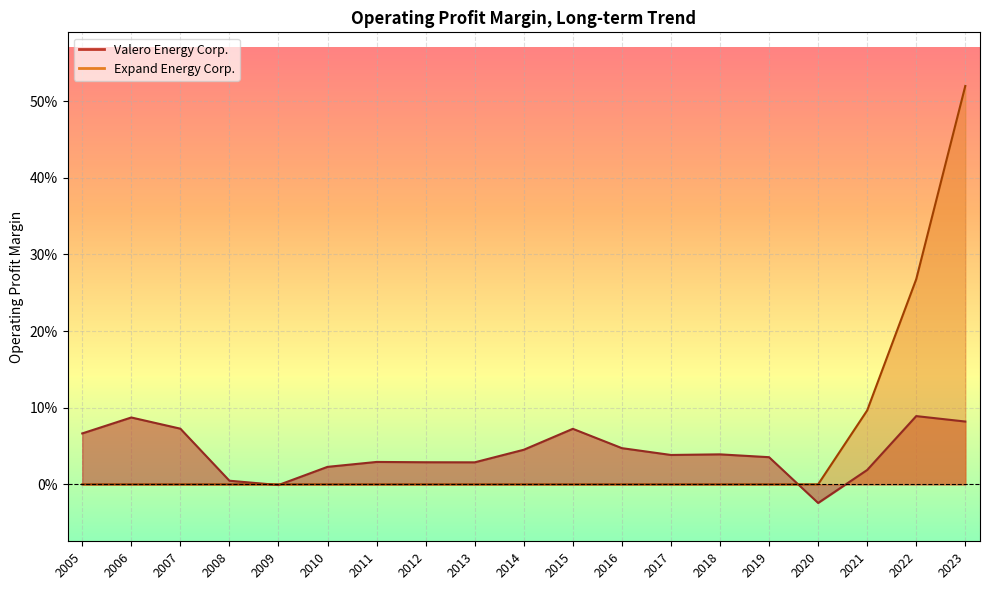

Rank the series by their maximum value, from lowest to highest.

Valero Energy Corp., Expand Energy Corp.